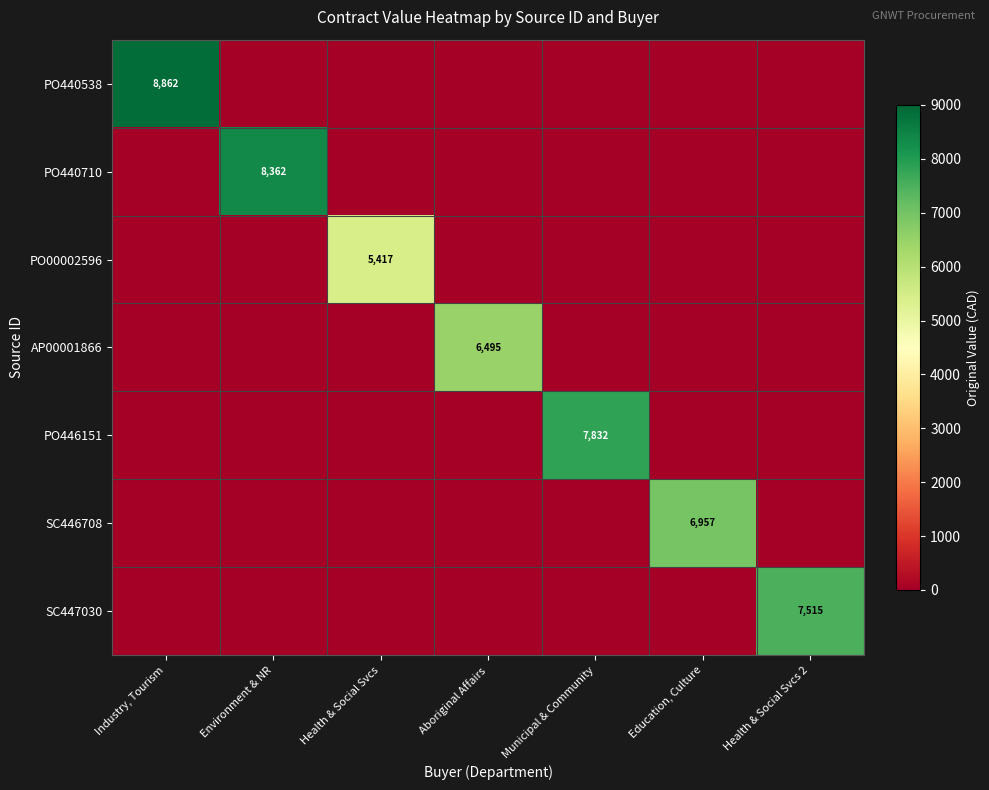

Which category has the highest value across all series?

Industry, Tourism